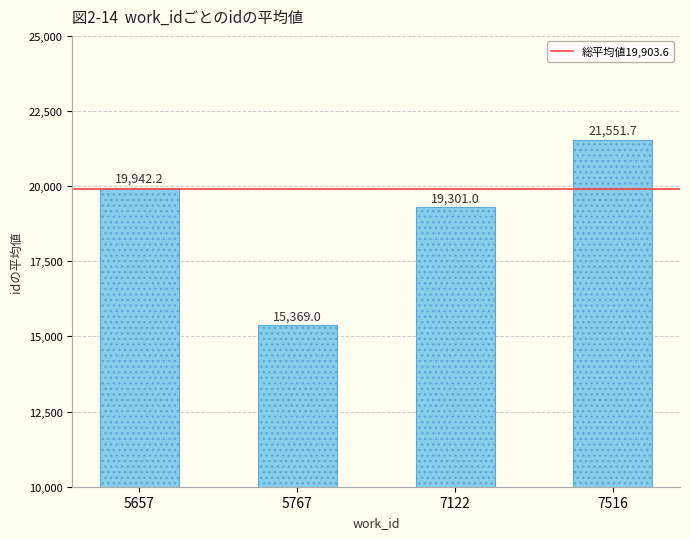

Approximately how many times larger is the value at 5767 compared to 7516?

0.7